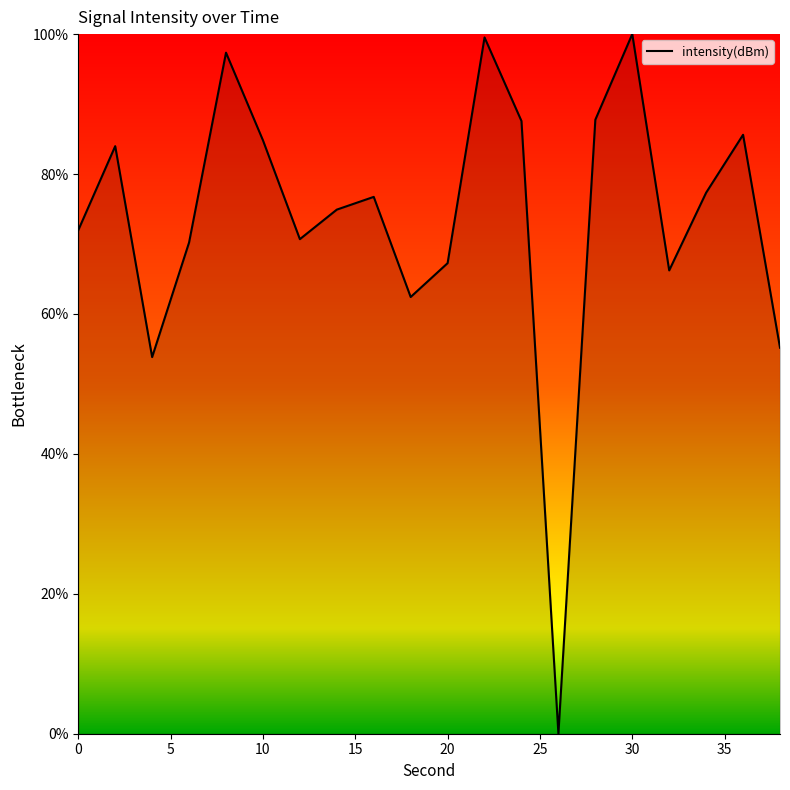

What is the difference between the maximum and minimum values?

100.0